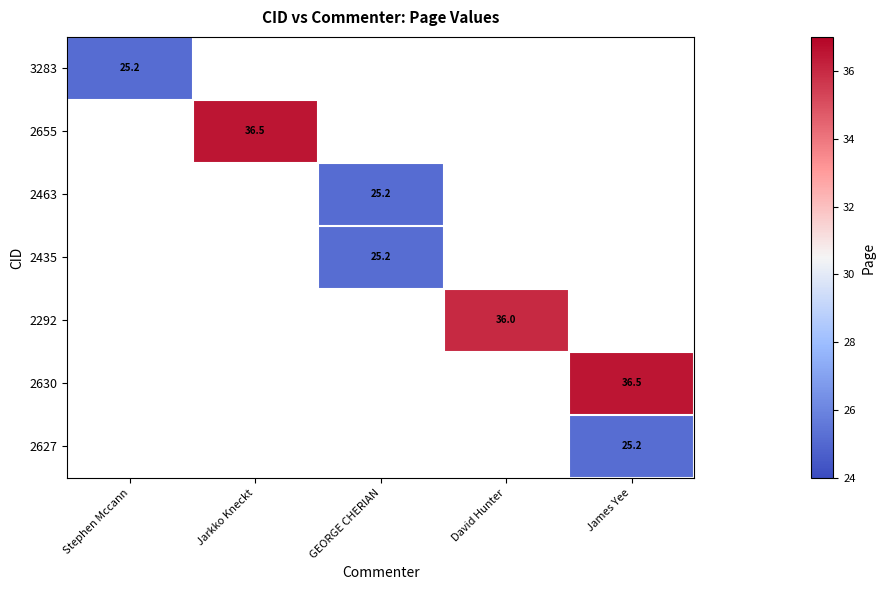

What is the maximum value for 3283?

25.2